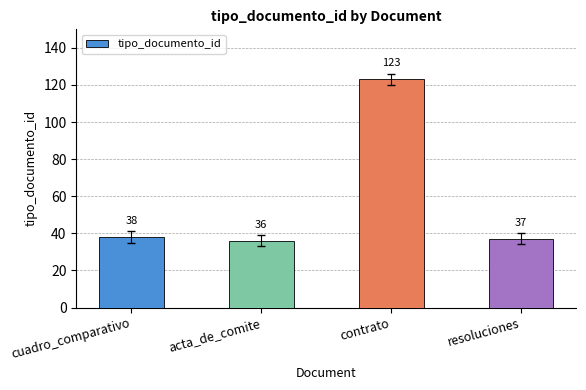

Which label corresponds to the smallest value in the chart?

acta_de_comite